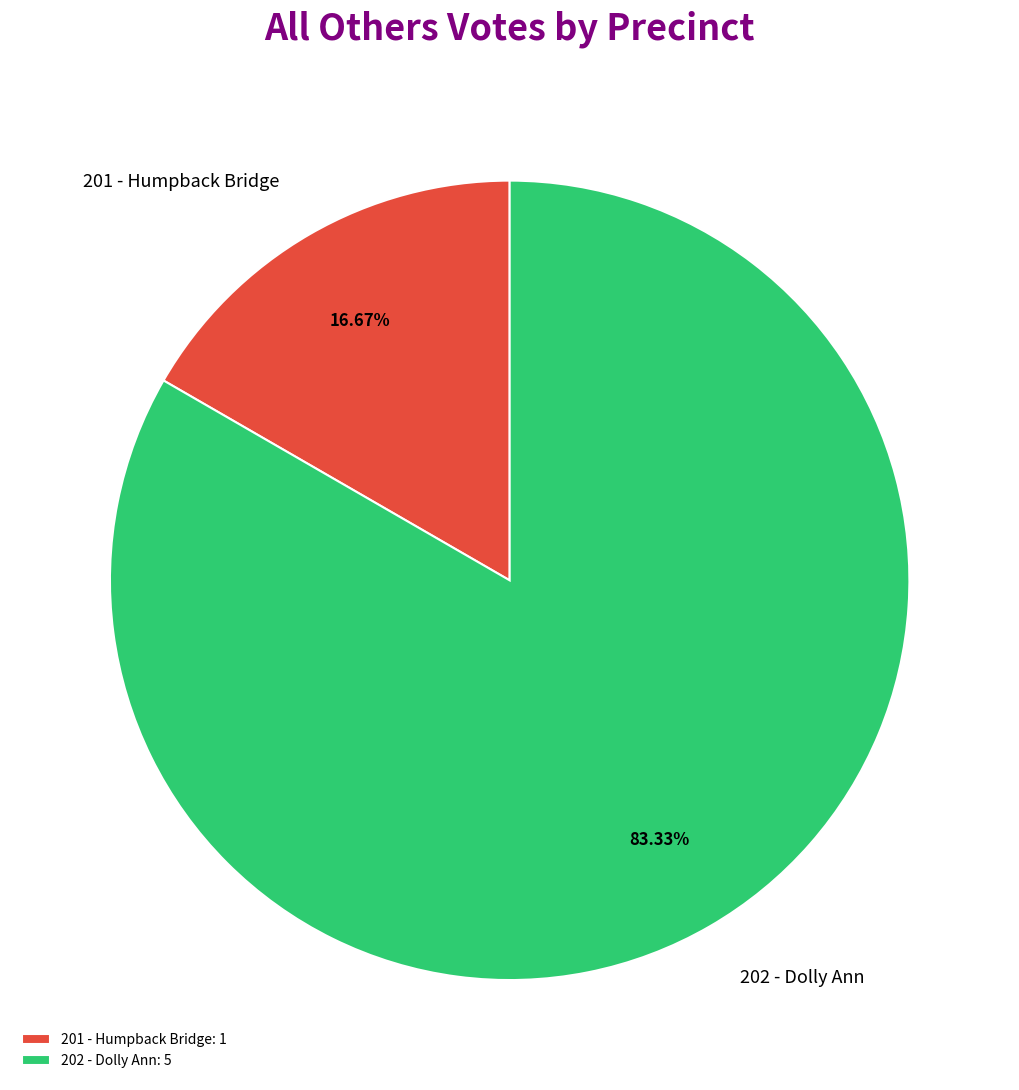

Between 202 - Dolly Ann and 201 - Humpback Bridge, which is larger?

202 - Dolly Ann